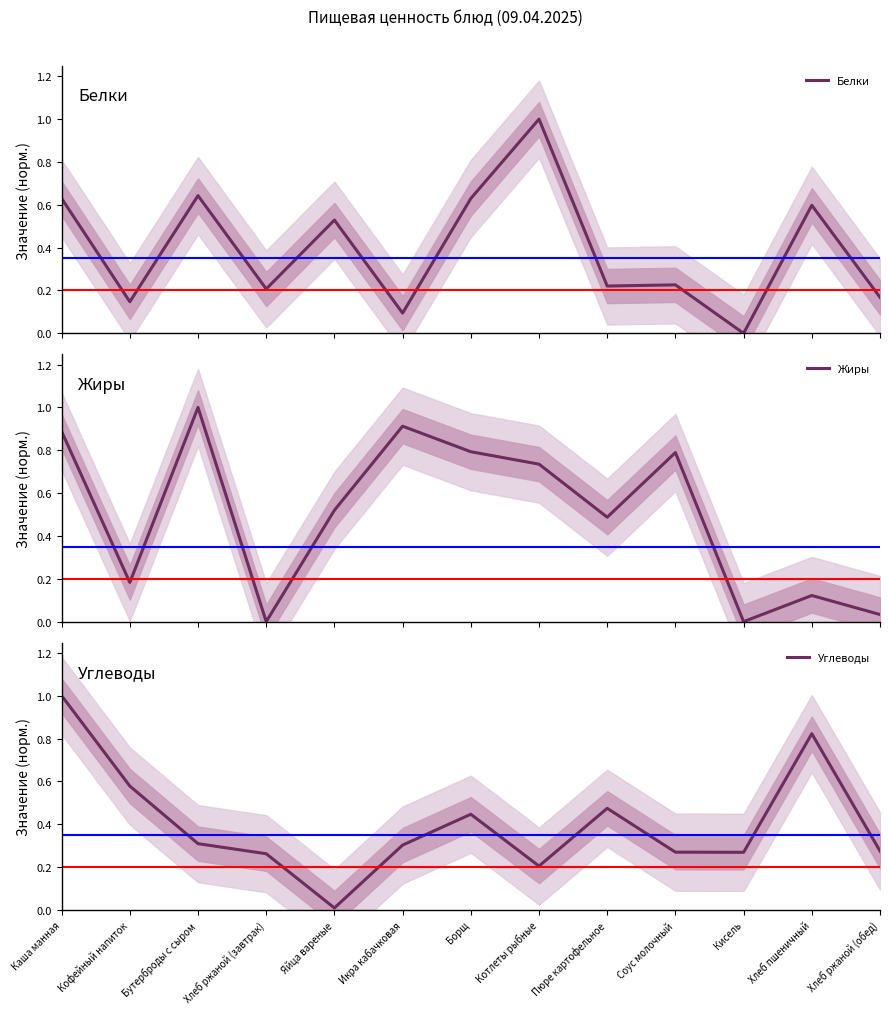

True or false: Белки and Углеводы cross at least once.

True